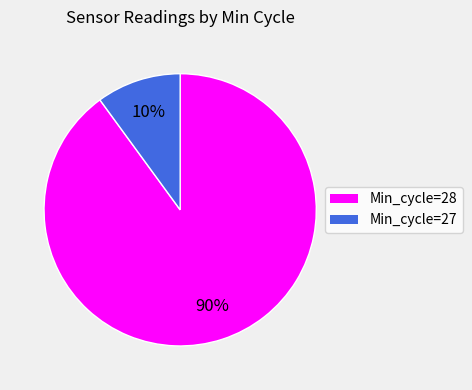

Is there a majority slice in this chart?

Yes